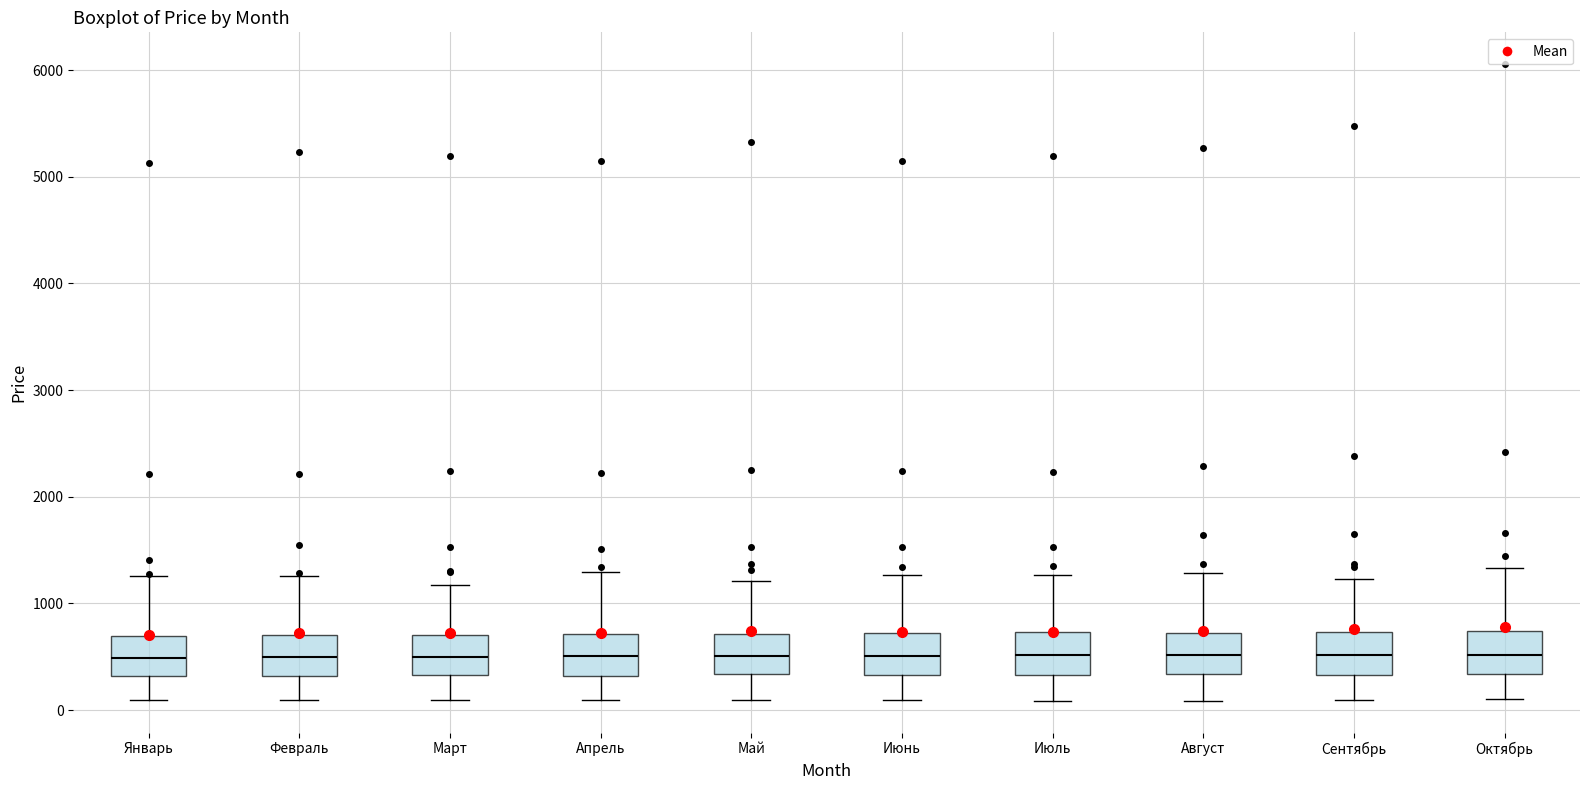

Where is the lower edge of the box for Октябрь on the y-axis? The values are not printed on the chart, so give them approximately, as read against the axis.

300